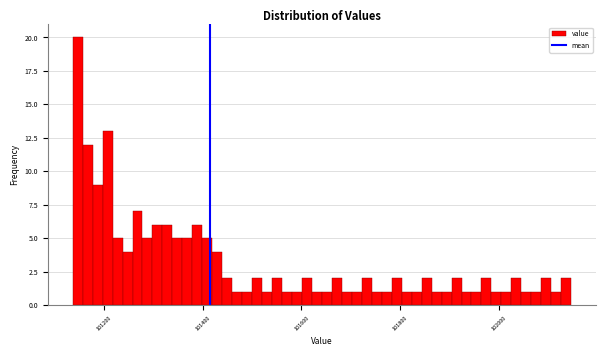

Around what value on the x-axis is the tallest bar? Give the approximate position of its centre, as read against the axis.

101140